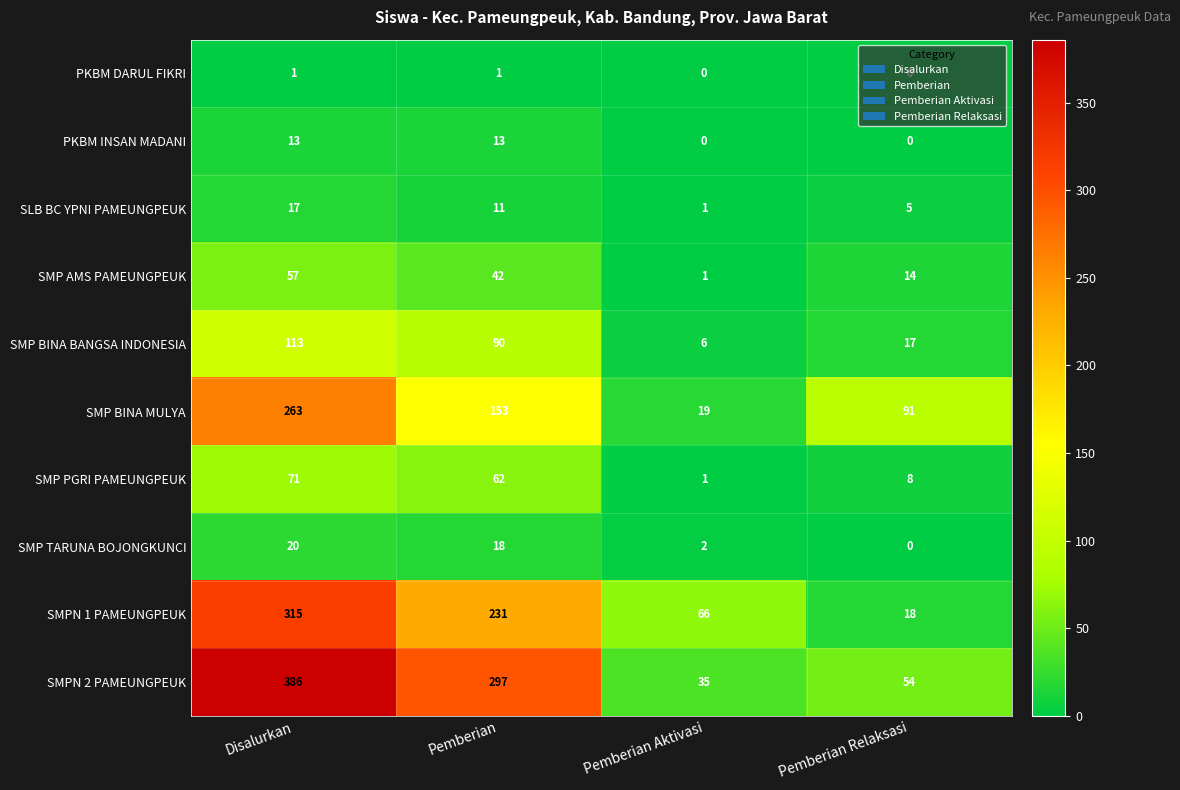

At which category is the sum across all series the highest?

Disalurkan